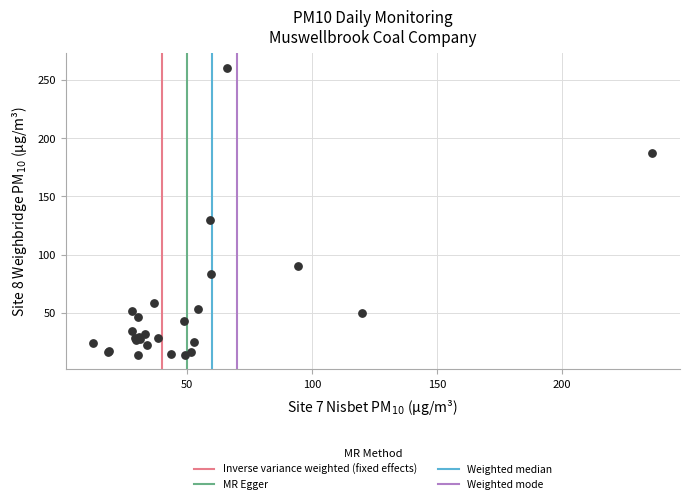

What Y value in the scatter plot is closest to 137?

129.6